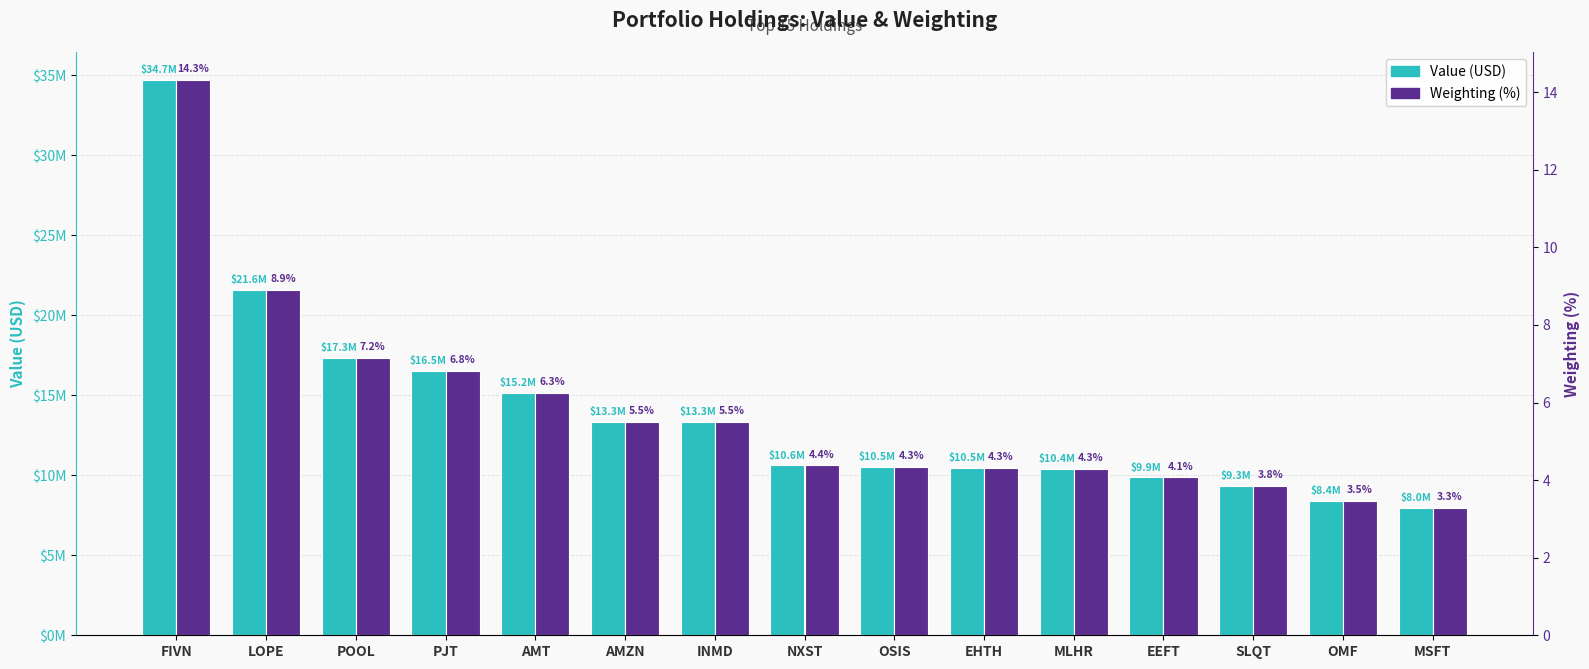

Rank the series by their maximum value, from highest to lowest.

Value (USD), Weighting (%)